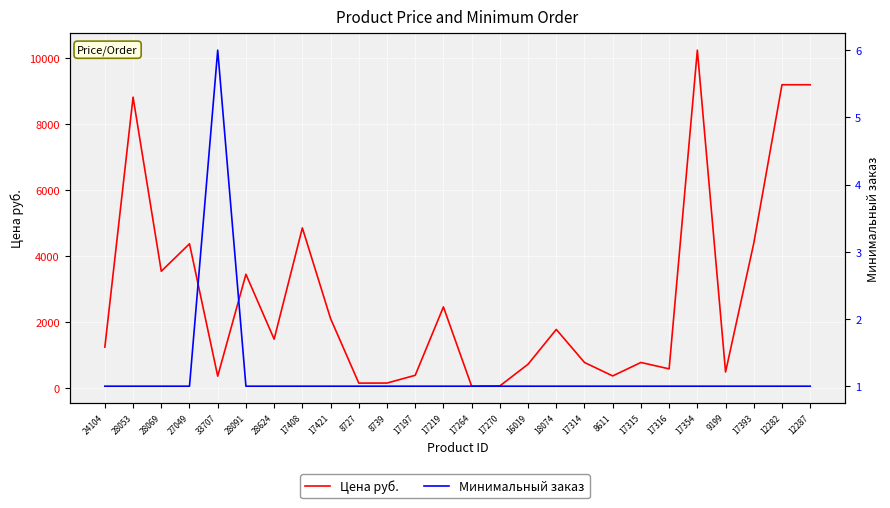

What is the maximum value for Цена руб.?

10241.0